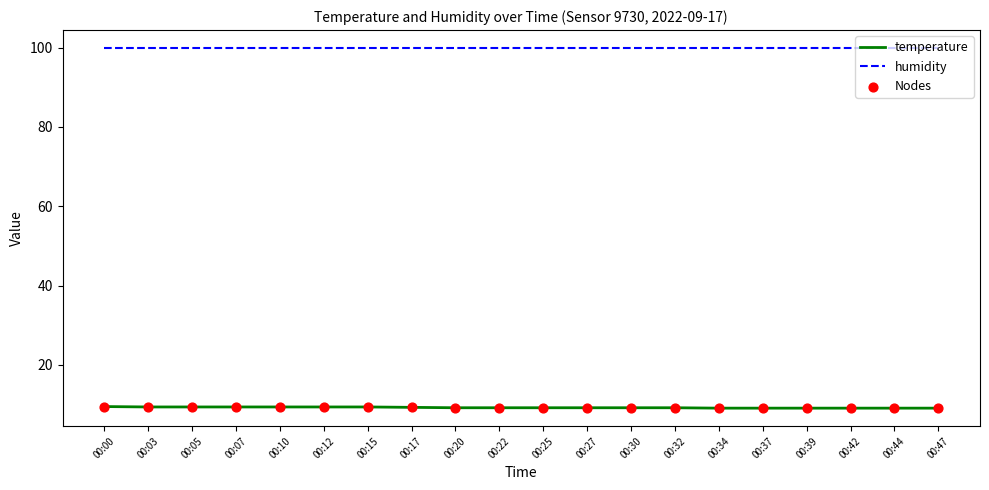

Is the value of humidity at 00:15 greater than the value of temperature at 00:17?

Yes